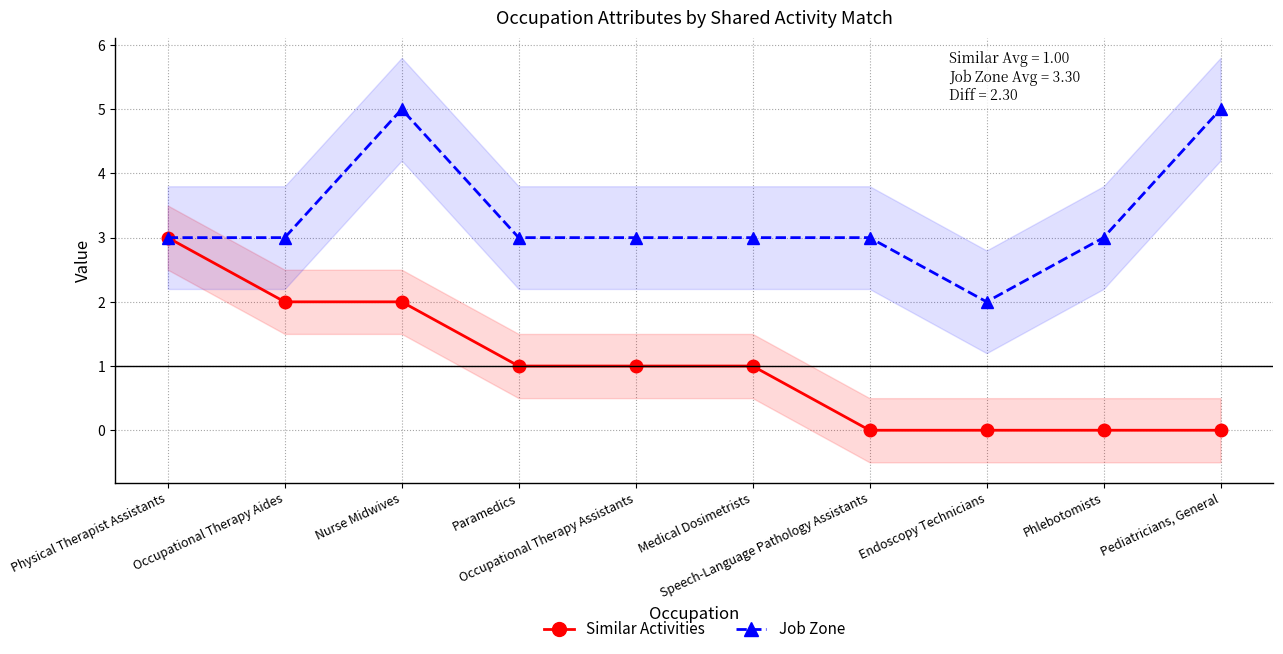

Is it true that Job Zone equals 1 at Phlebotomists?

False